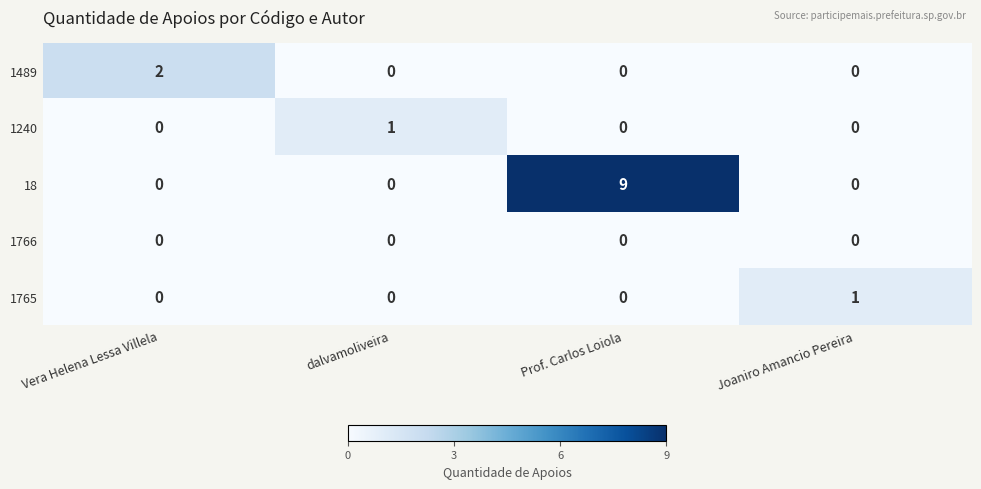

How many 1240 values are between 0 and 1?

4